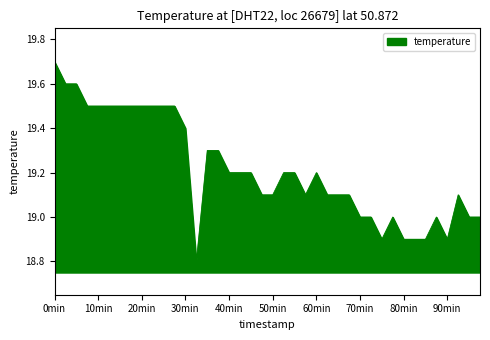

What is the minimum value shown in the chart?

18.8